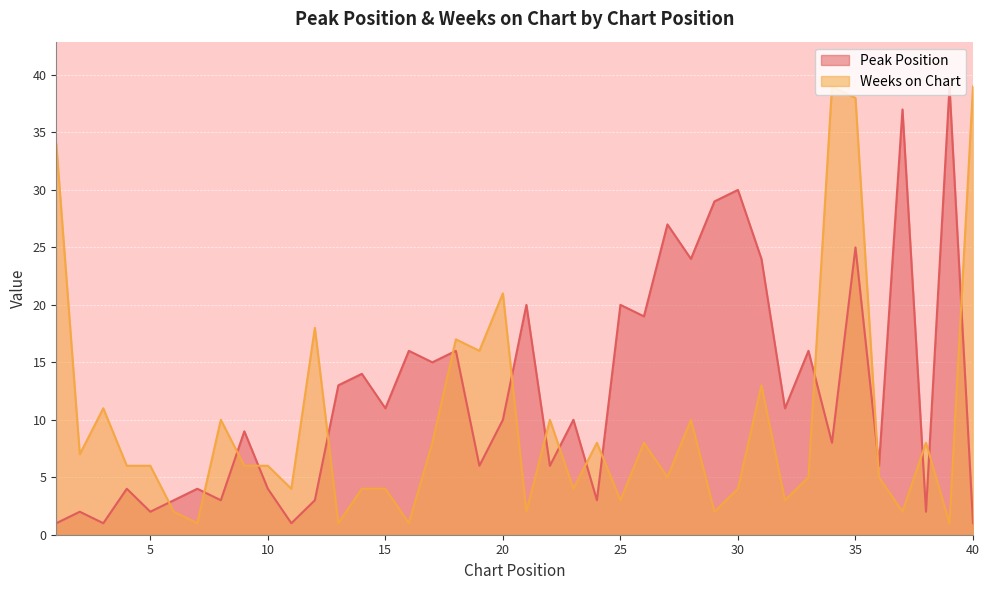

How many lines are shown in the chart?

2